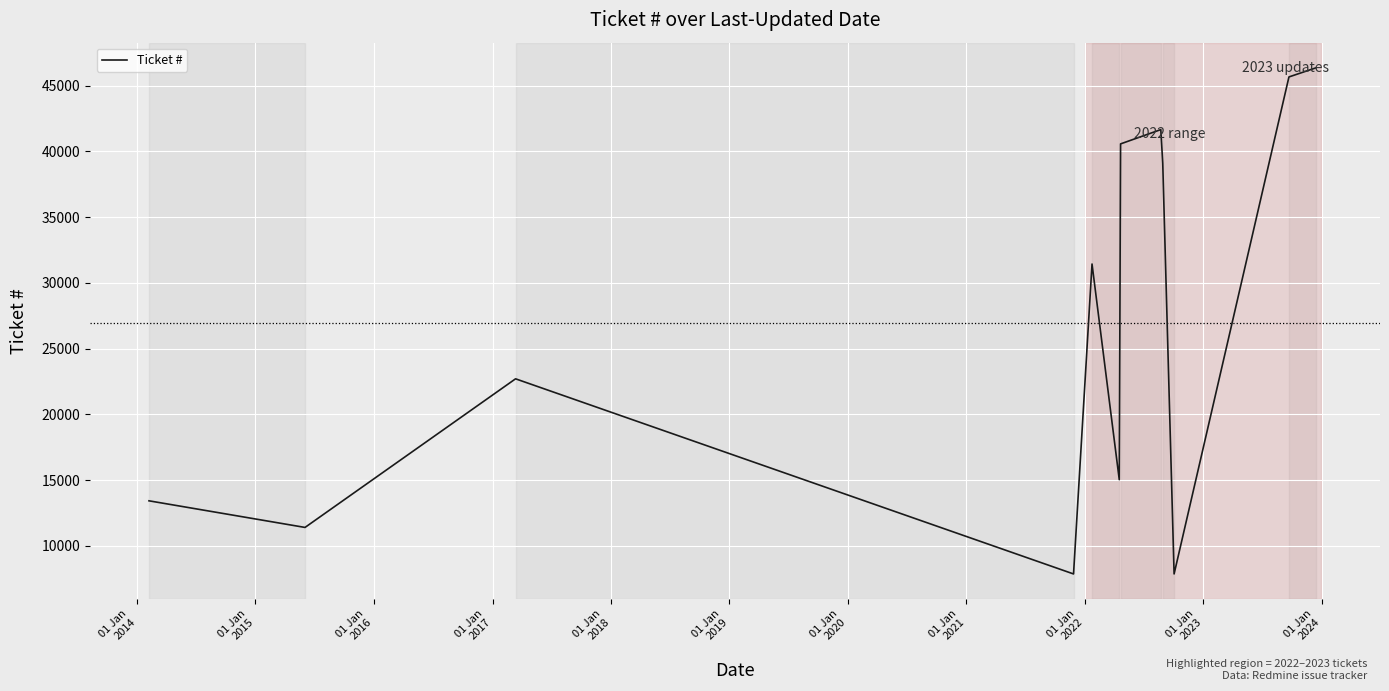

What is the difference between the maximum and minimum values?

38482